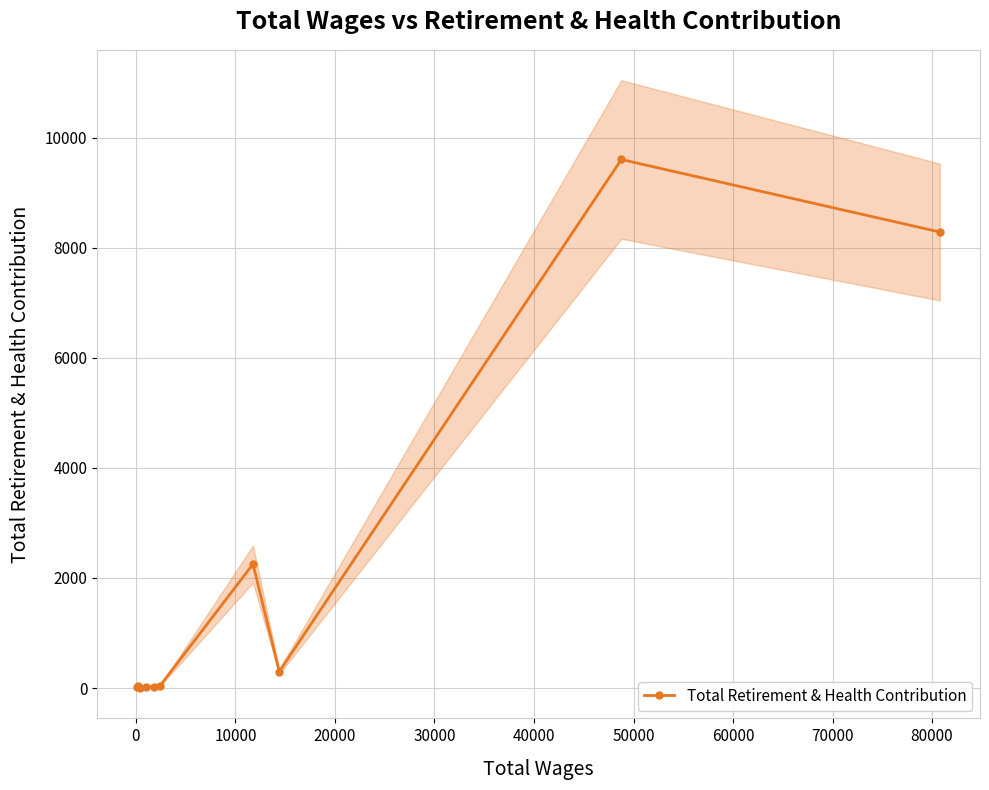

What is the sum of all values?

20588